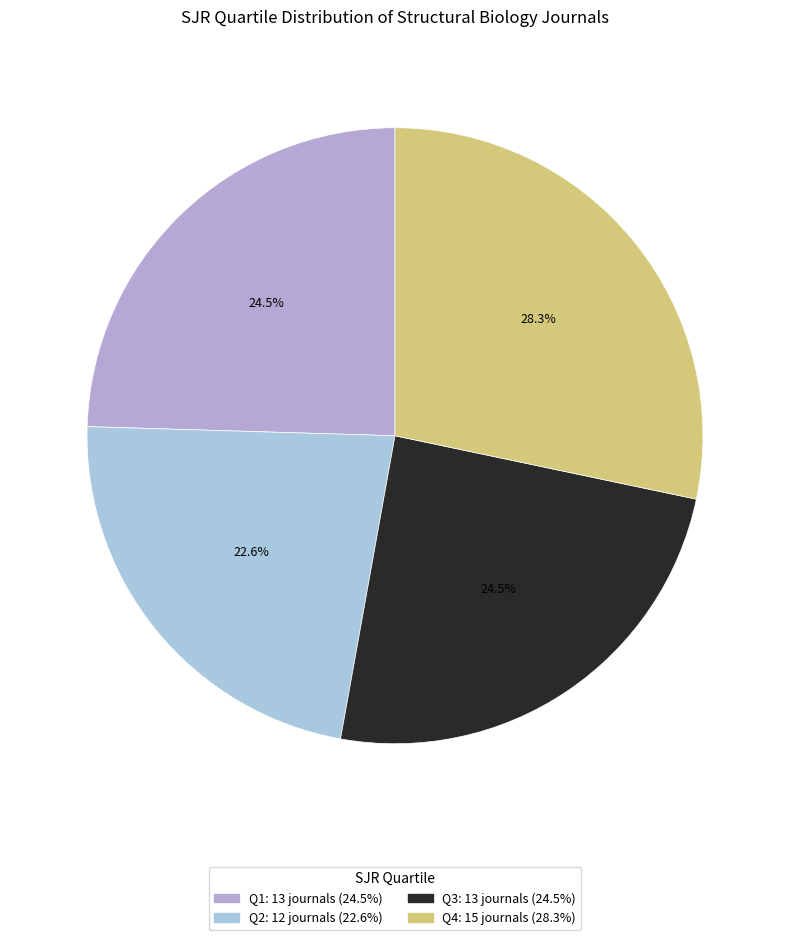

What is the largest slice in the pie chart?

Q4